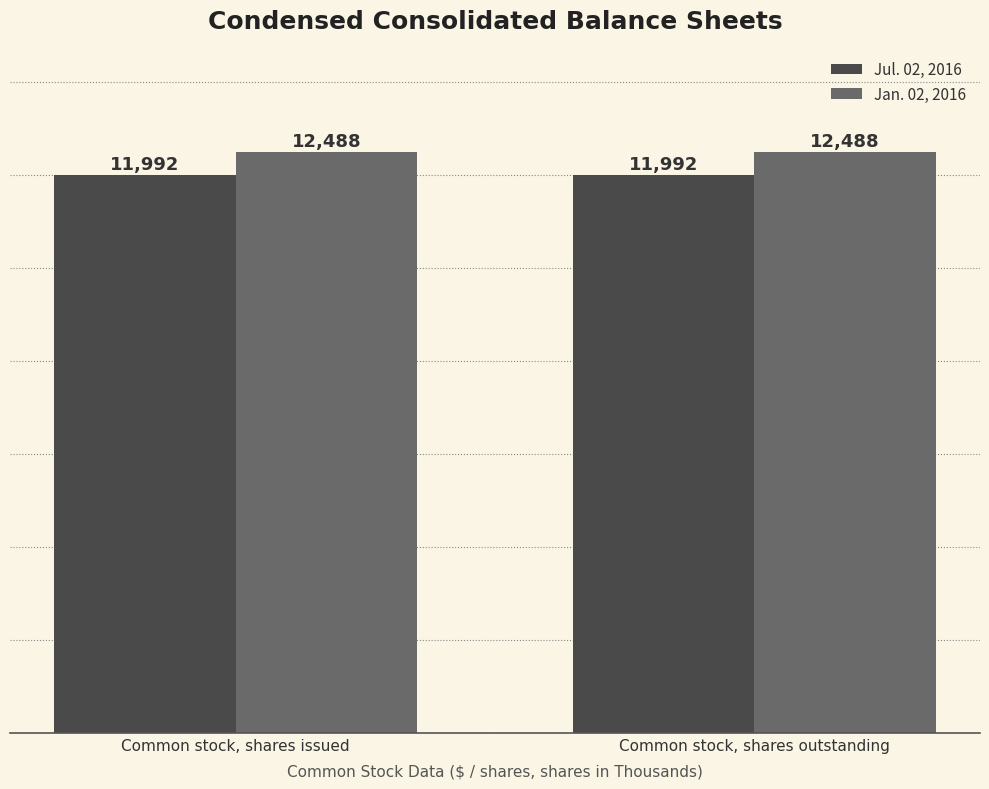

What is the spread (max minus min) of values at Common stock, shares issued?

496